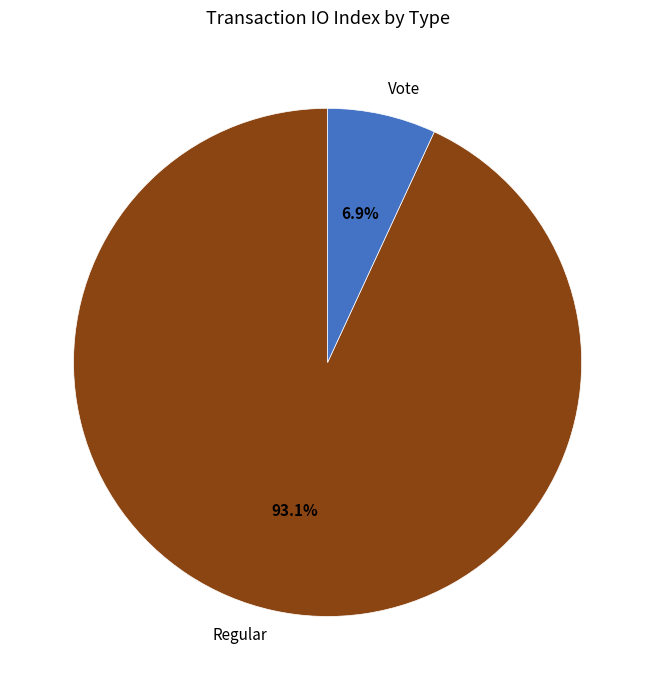

To the nearest percent, what percentage of the pie is Vote?

7%